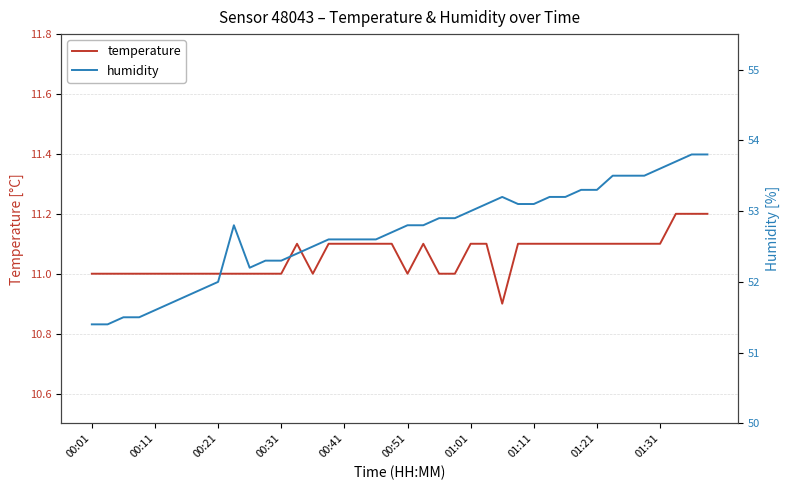

List the series in order of their overall mean, lowest first.

temperature, humidity